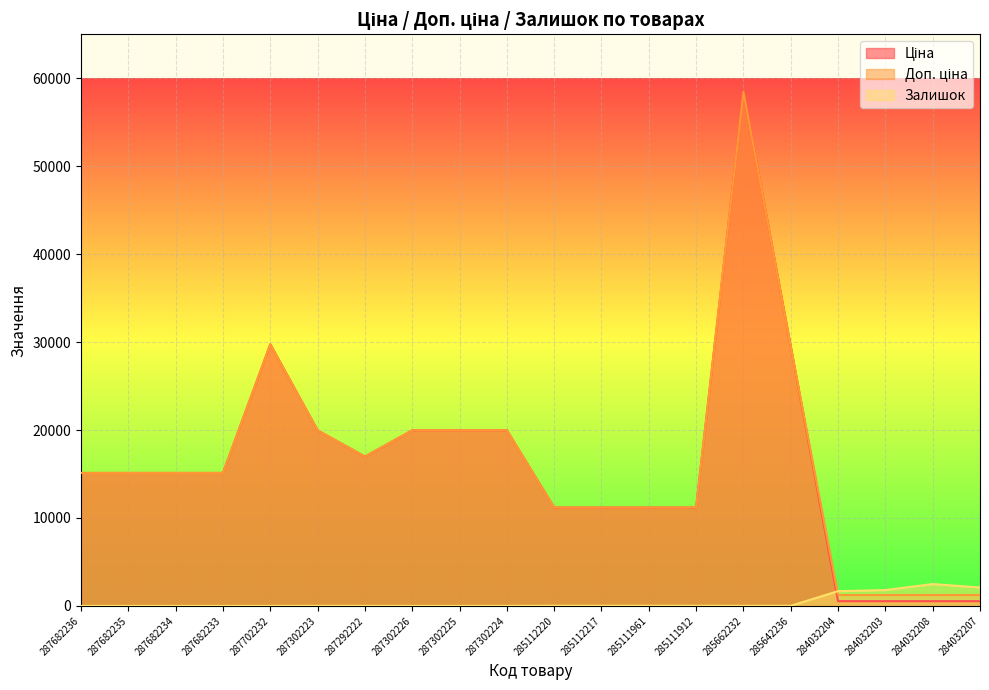

After their last crossing, which series has the higher values: Залишок or Ціна?

Залишок